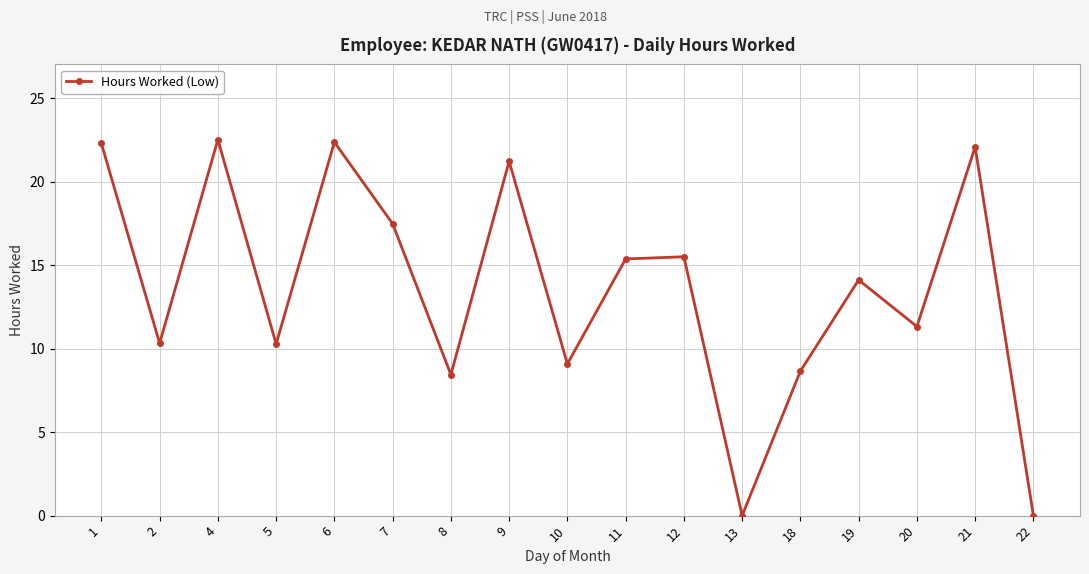

How many values exceed 14?

9